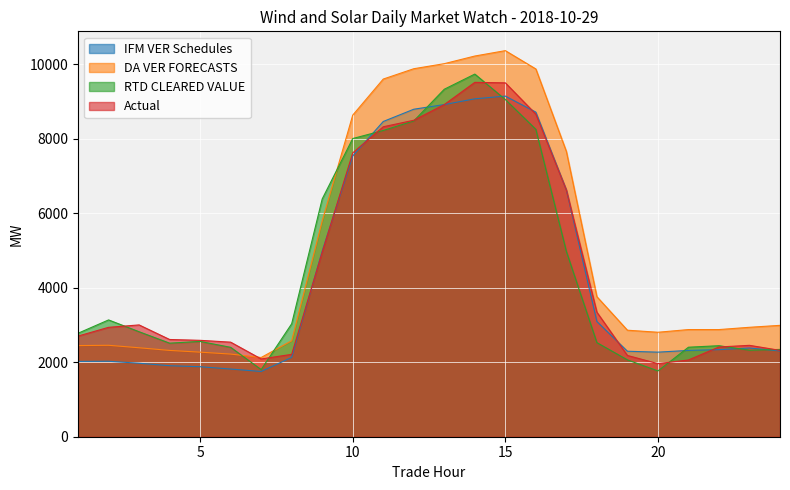

What is the average value of the IFM VER Schedules series?

4363.0